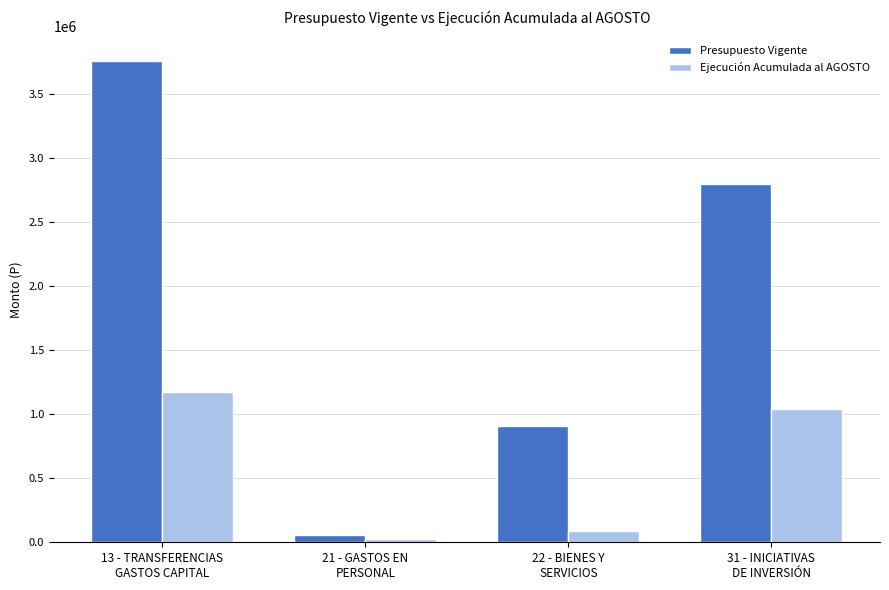

Count the number of categories in the chart.

4